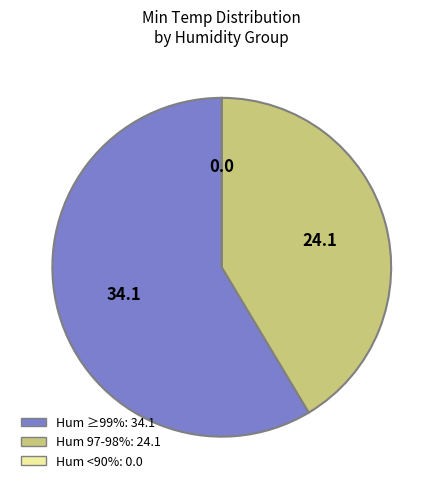

Is there a majority slice in this chart?

Yes